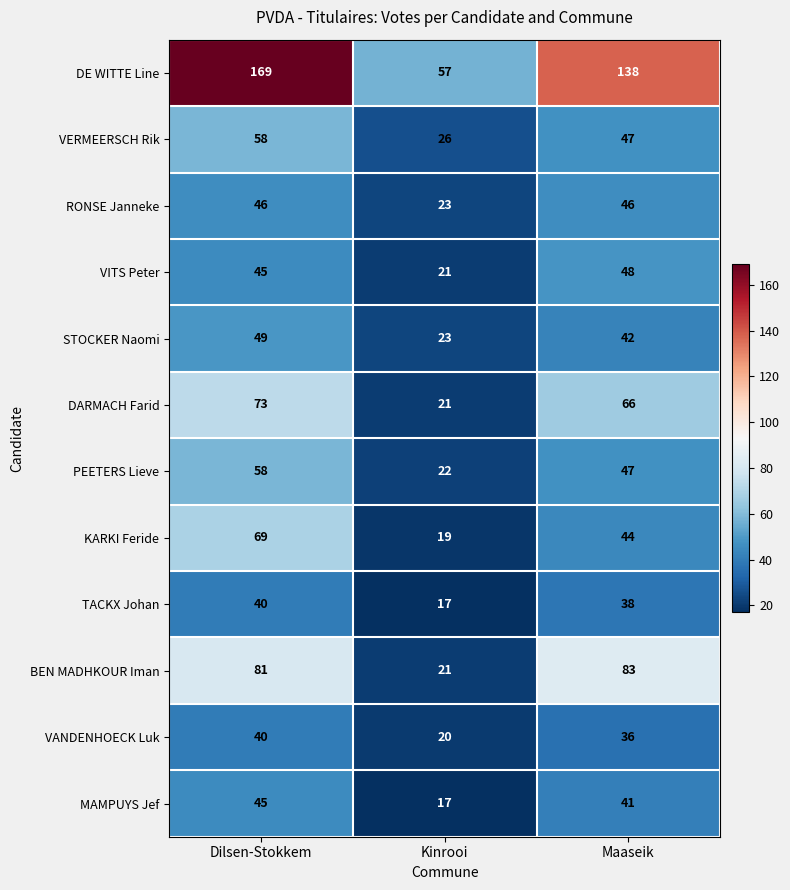

What is the spread (max minus min) of values at Kinrooi?

40